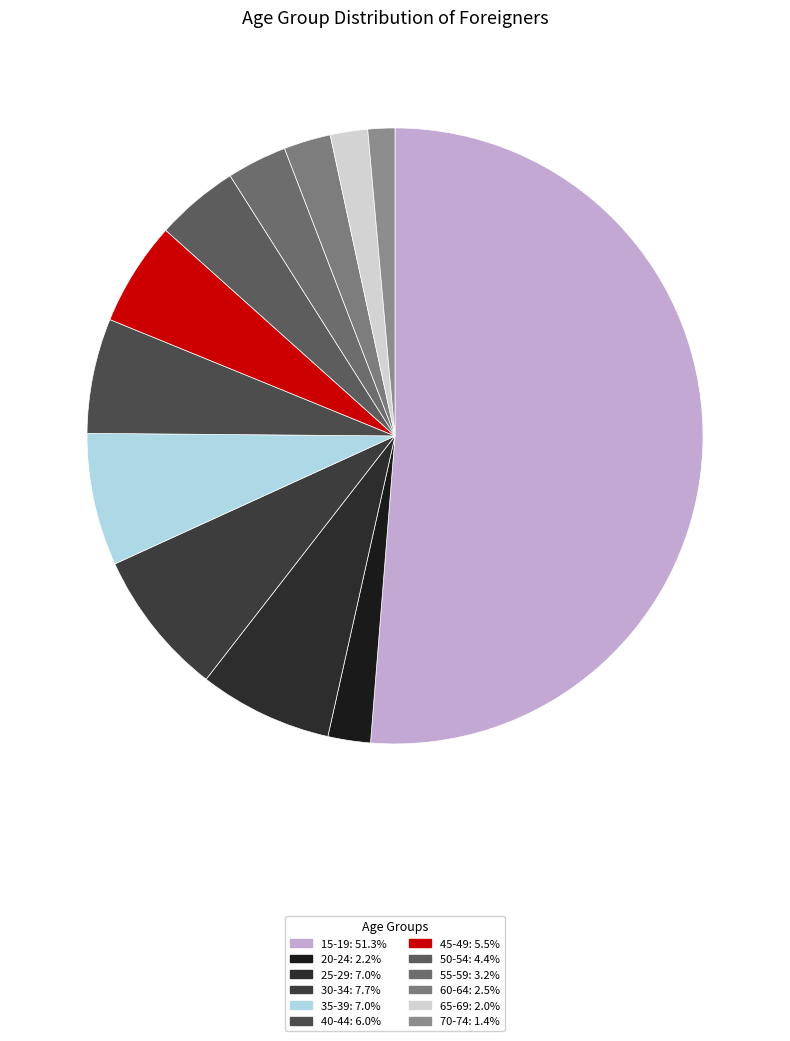

To the nearest percent, what portion does 55-59 represent?

3%